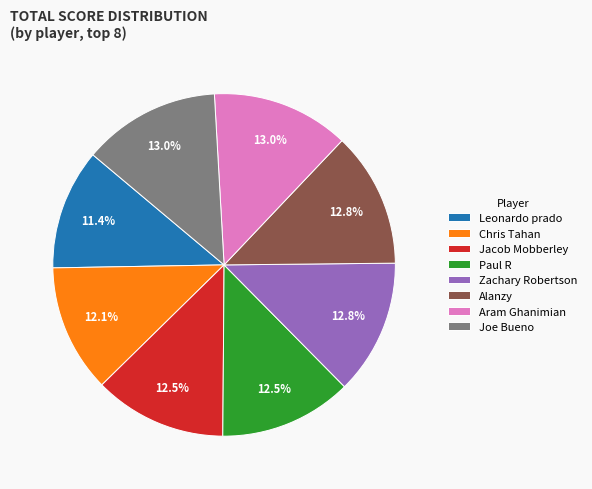

Count the number of slices in the pie.

8